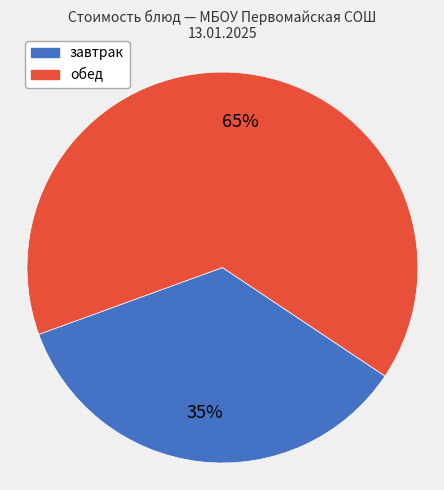

To the nearest percent, what is the difference between the largest and smallest slice percentages?

30%